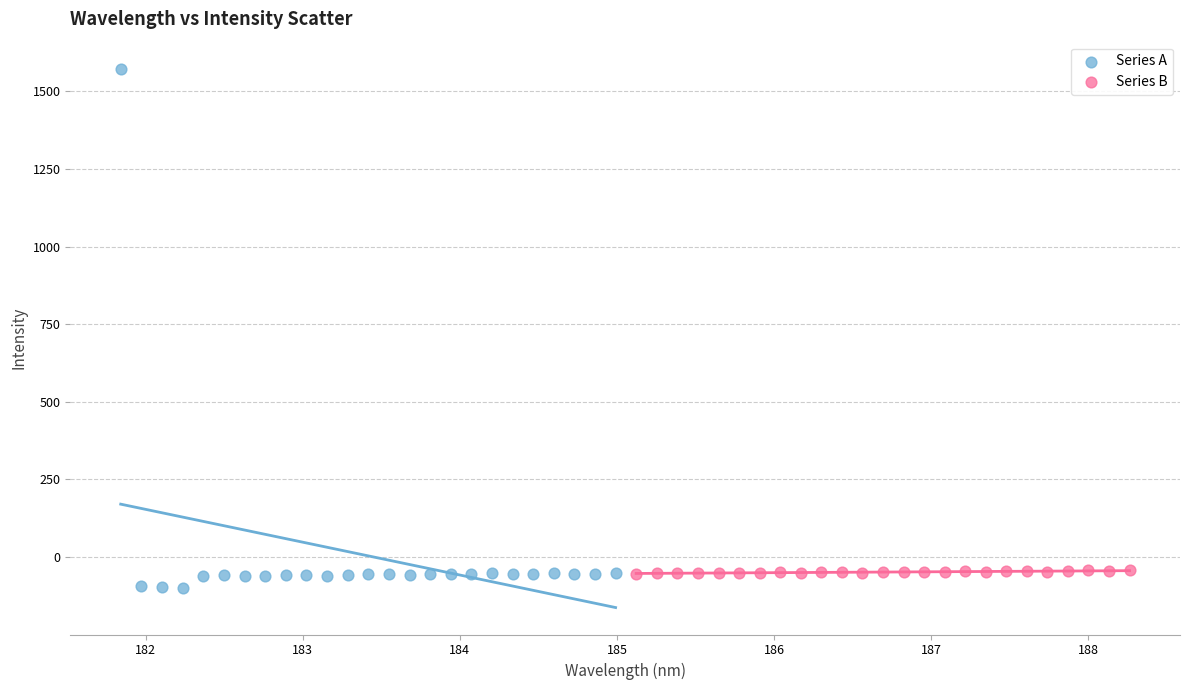

Which series contains the lowest Y value?

Series A